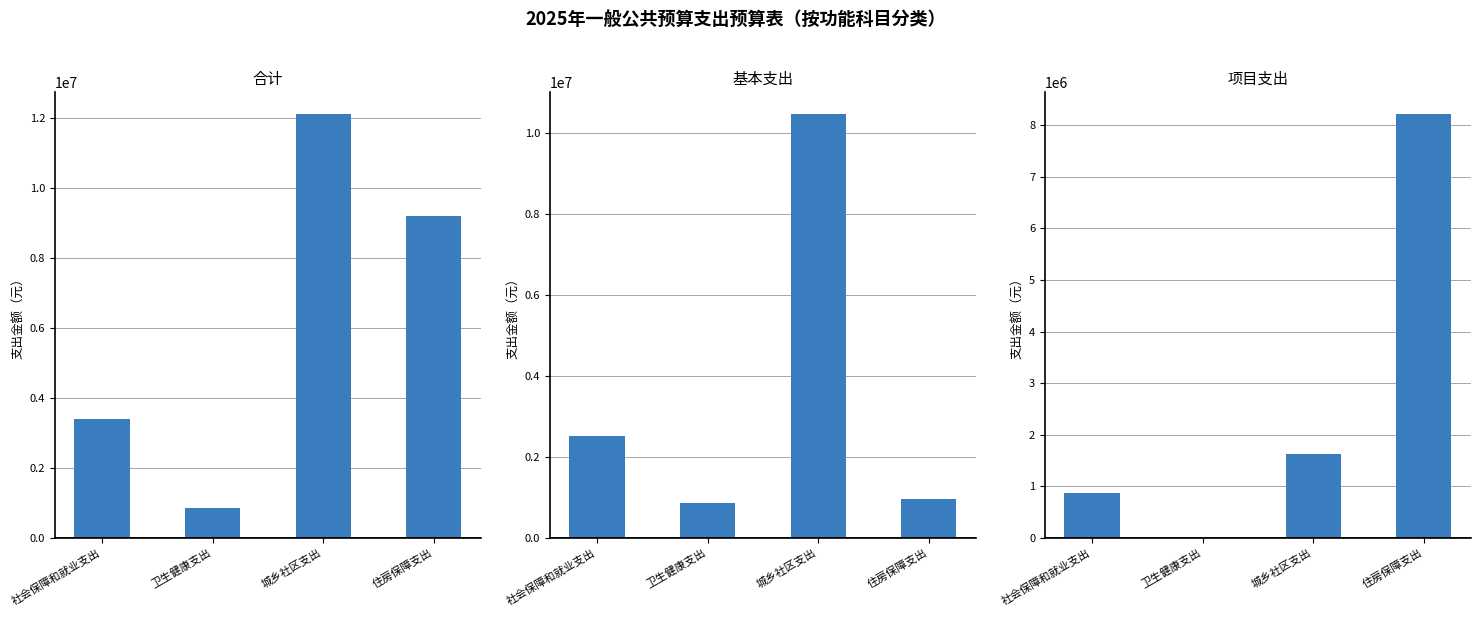

Which series changed the most between 社会保障和就业支出 and 城乡社区支出?

合计